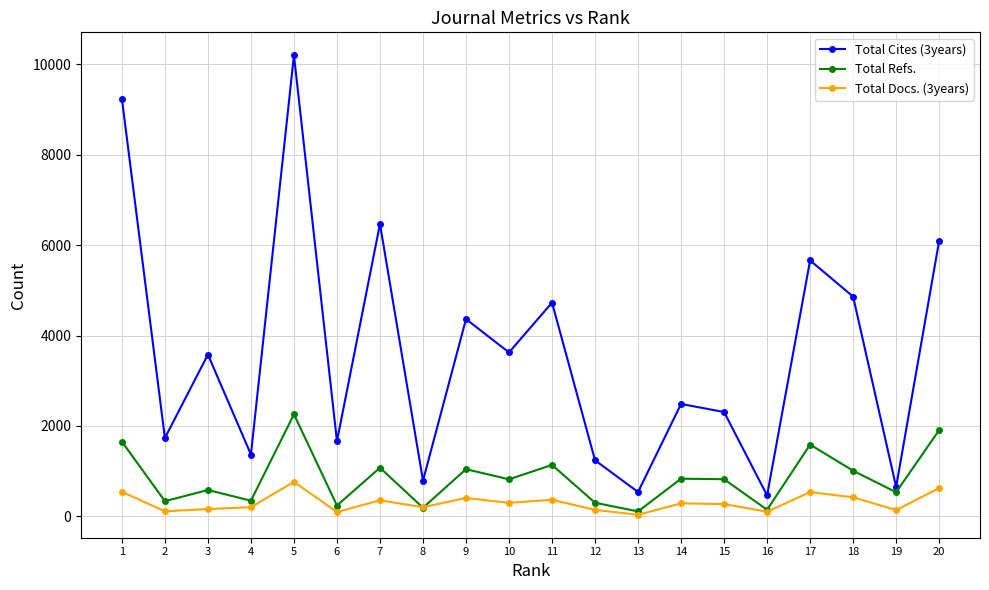

True or false: Total Docs. (3years) and Total Cites (3years) cross at least once.

False